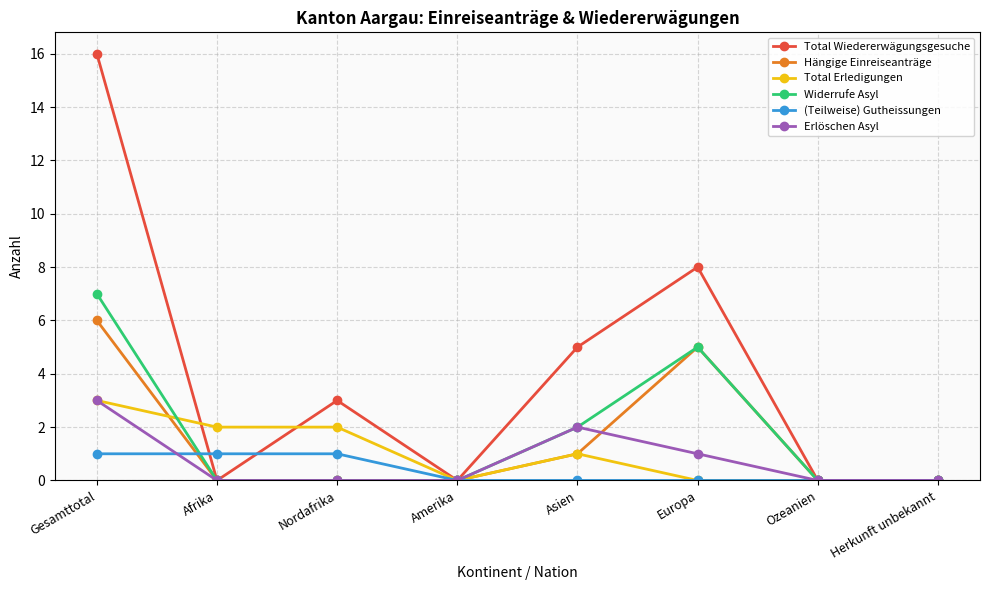

Count the number of data series in this chart.

6